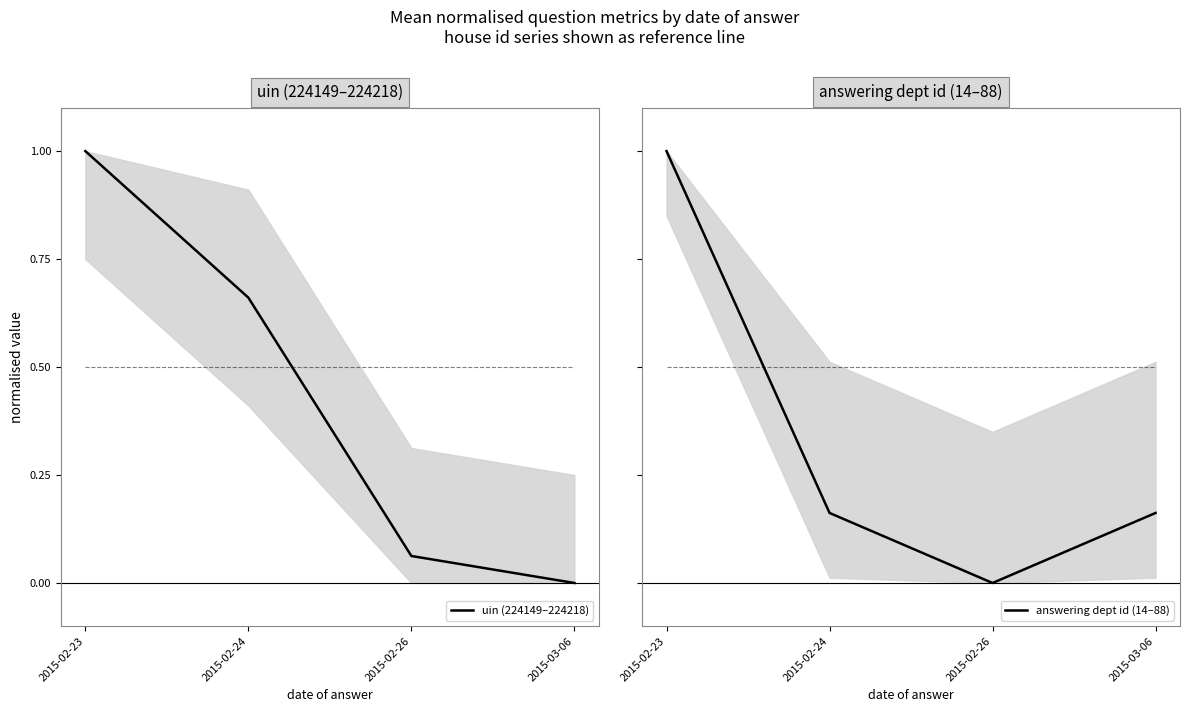

What is the total value across all series at 2015-02-23?

2.5